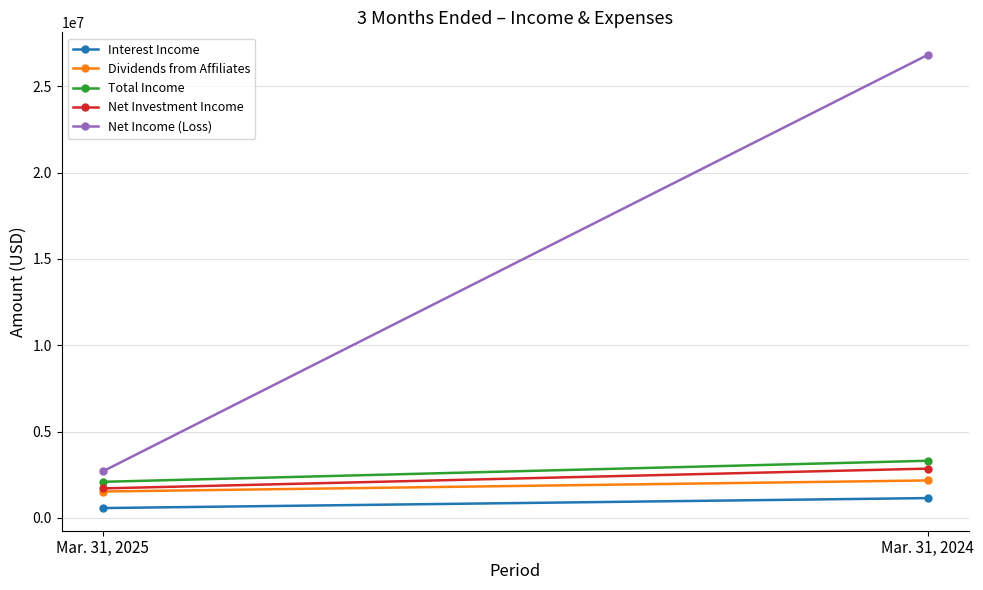

What is the value of the Interest Income point at the 2nd from the left?

1140234